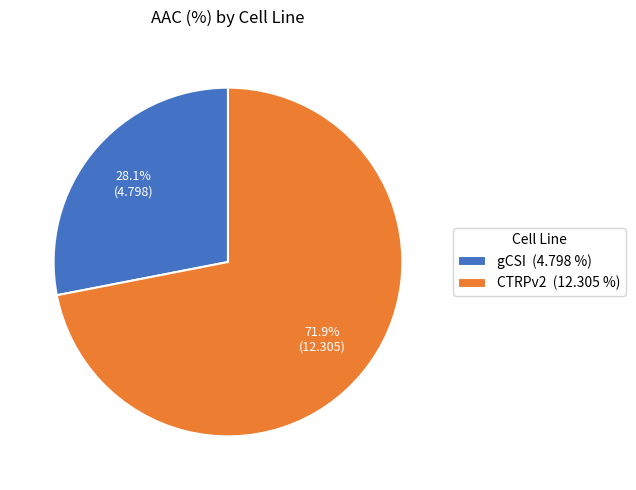

To the nearest percent, what is the difference between the CTRPv2 and gCSI slice percentages?

44%